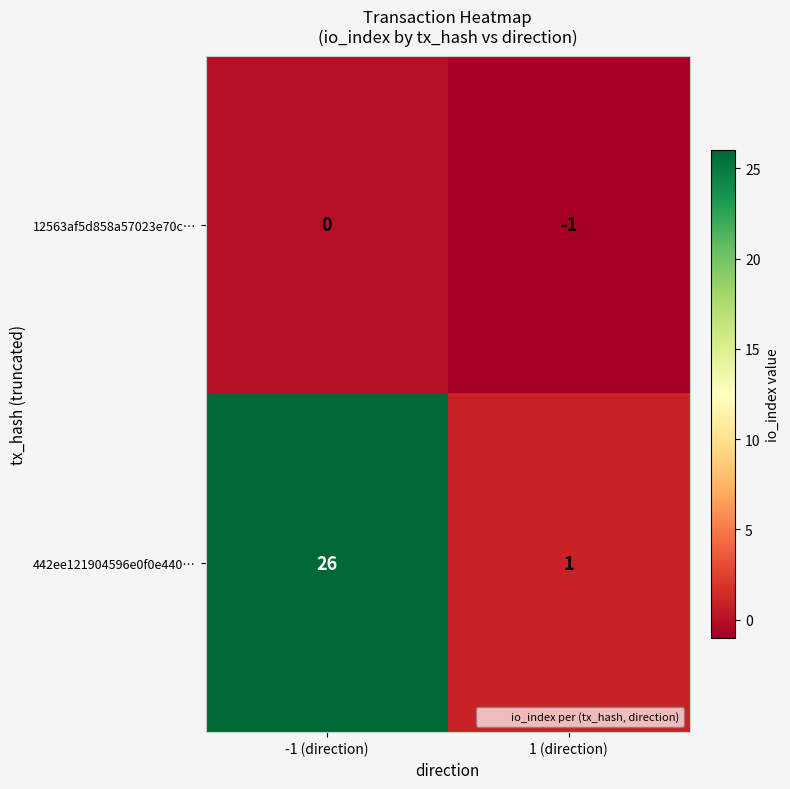

At which category is the sum across all series the highest?

-1 (direction)